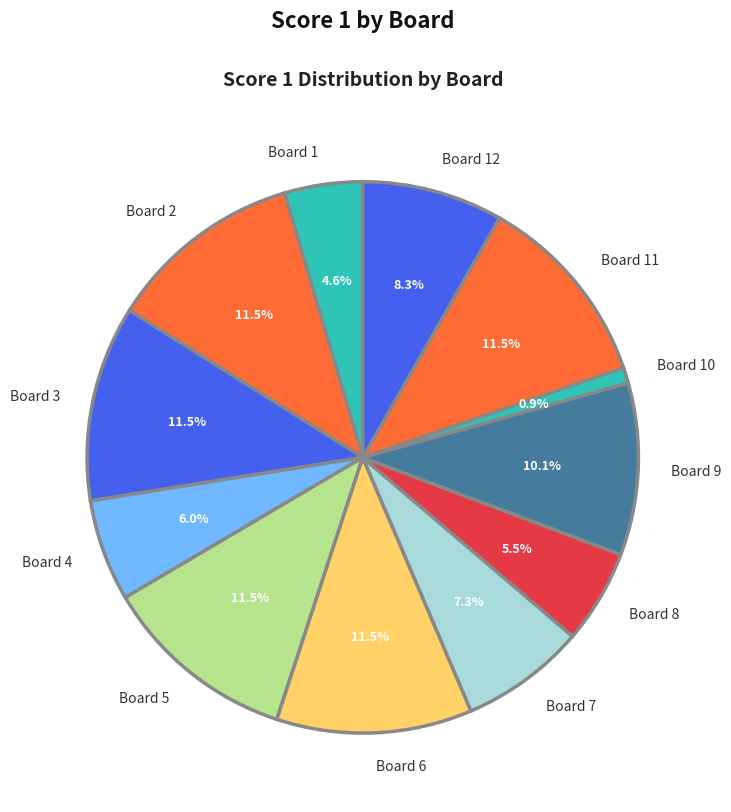

What is the ratio of the value at Board 1 to the value at Board 6?

0.4